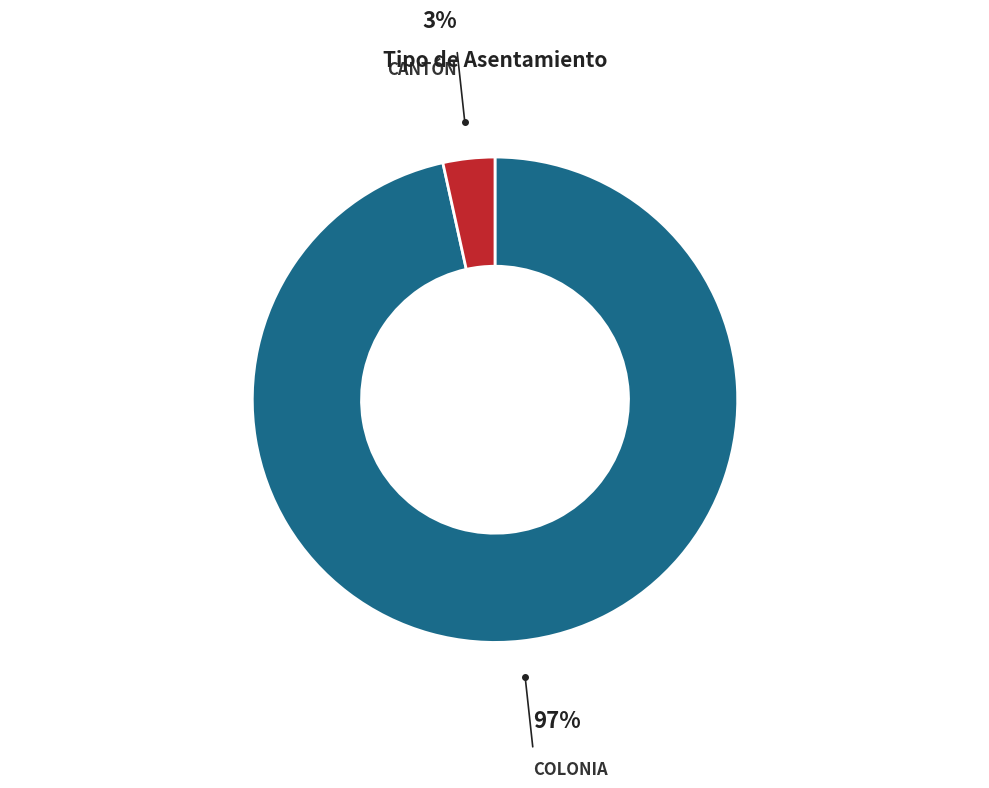

To the nearest percent, what is the average slice percentage?

50%